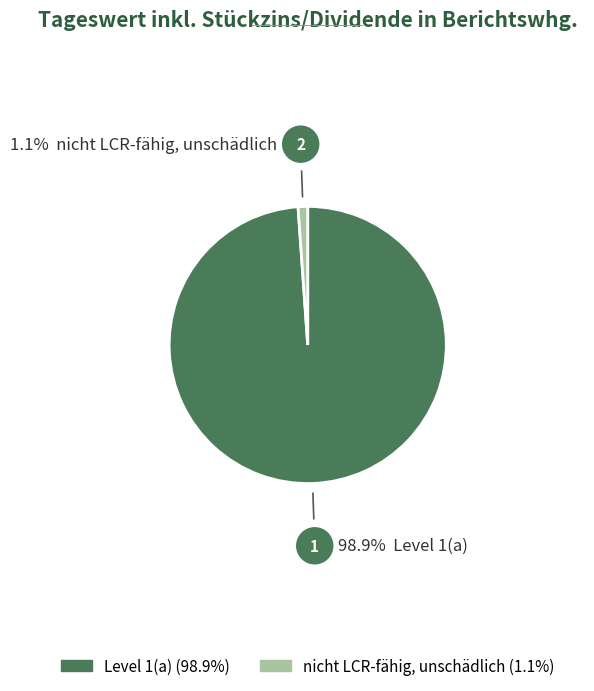

The Level 1(a) slice represents 99% of the pie. True or false?

True